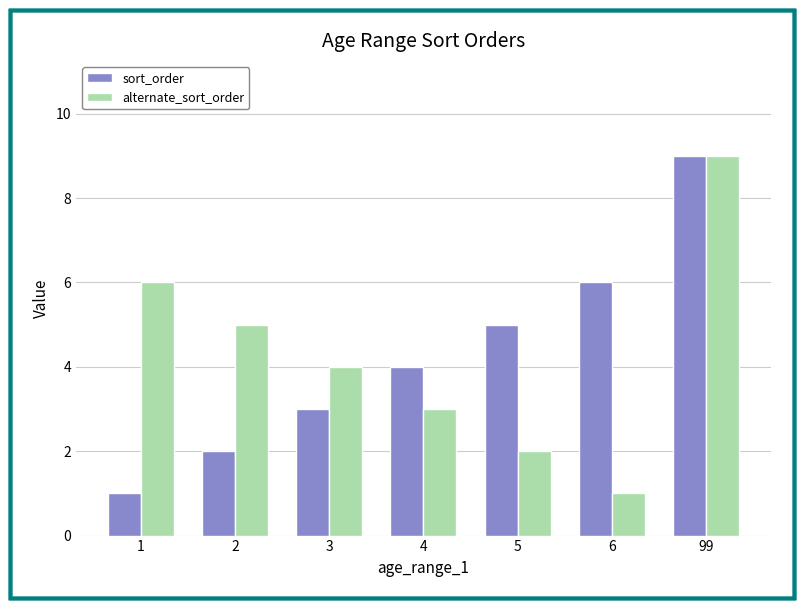

At which label is sort_order closest to 5?

5